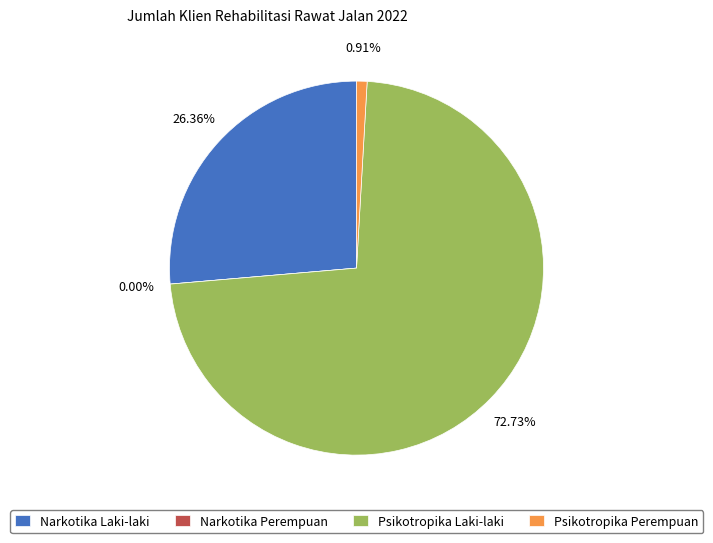

Which has a higher value, Narkotika Laki-laki or Psikotropika Laki-laki?

Psikotropika Laki-laki